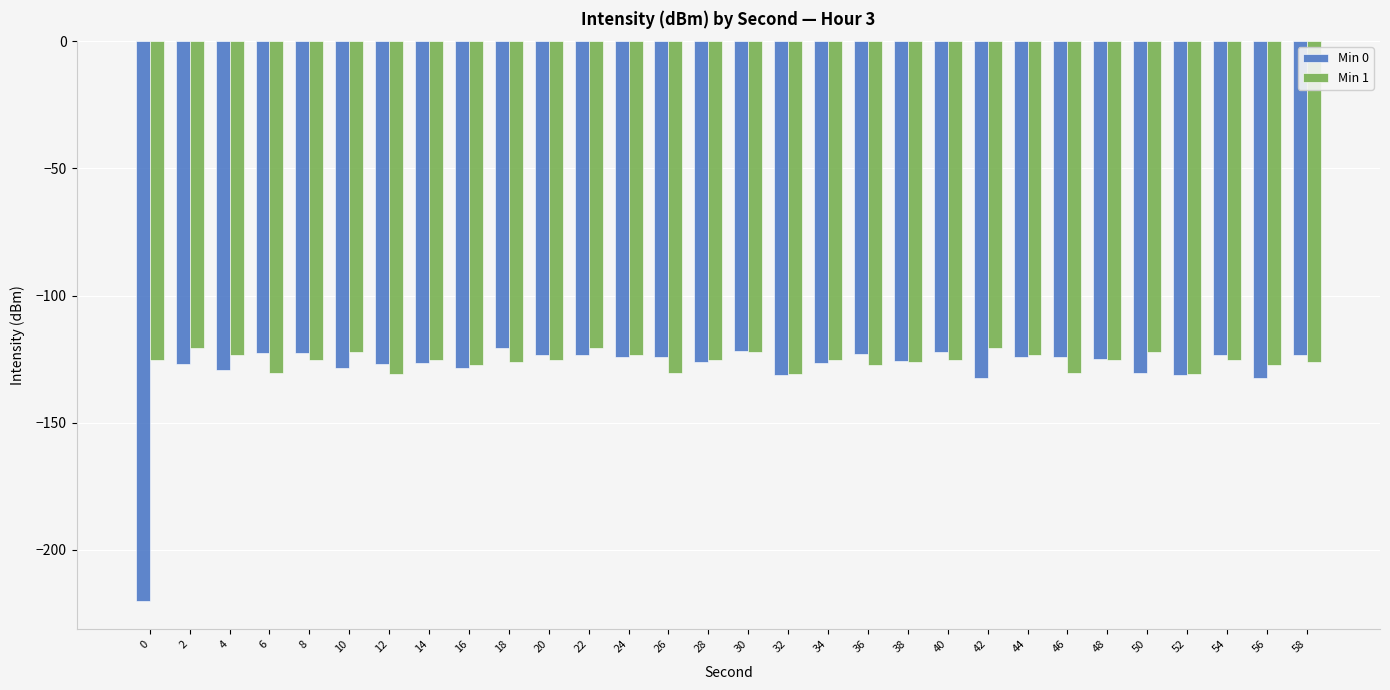

What is the sum of all Min 1 values?

-3772.1